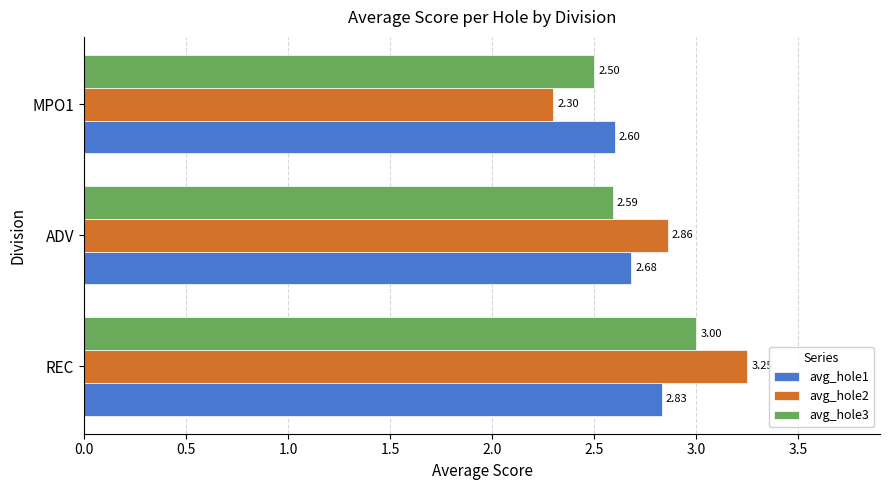

What are all the series names shown in the legend?

avg_hole1, avg_hole2, avg_hole3